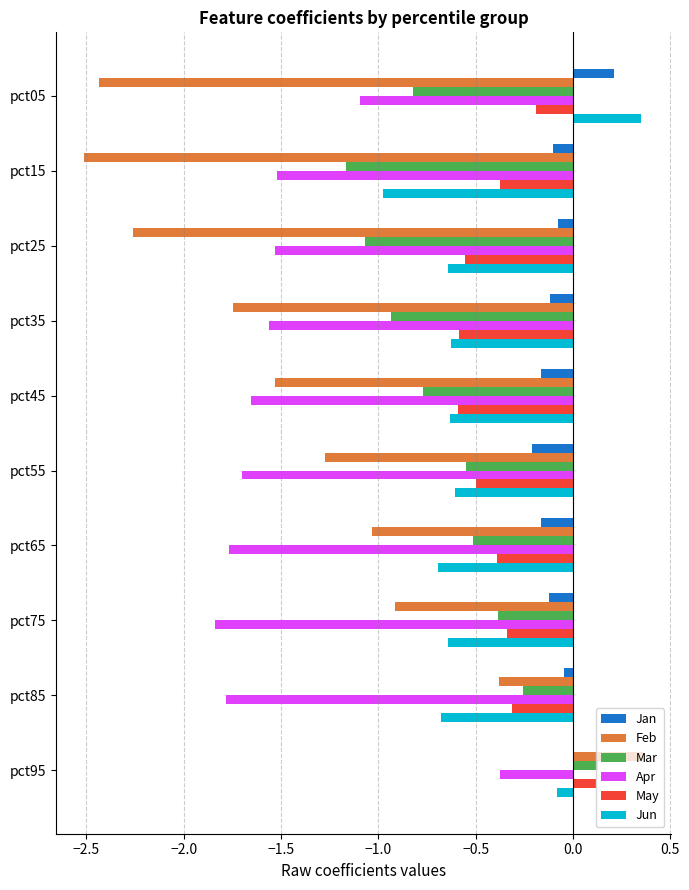

At which label does Jun reach its peak?

pct05